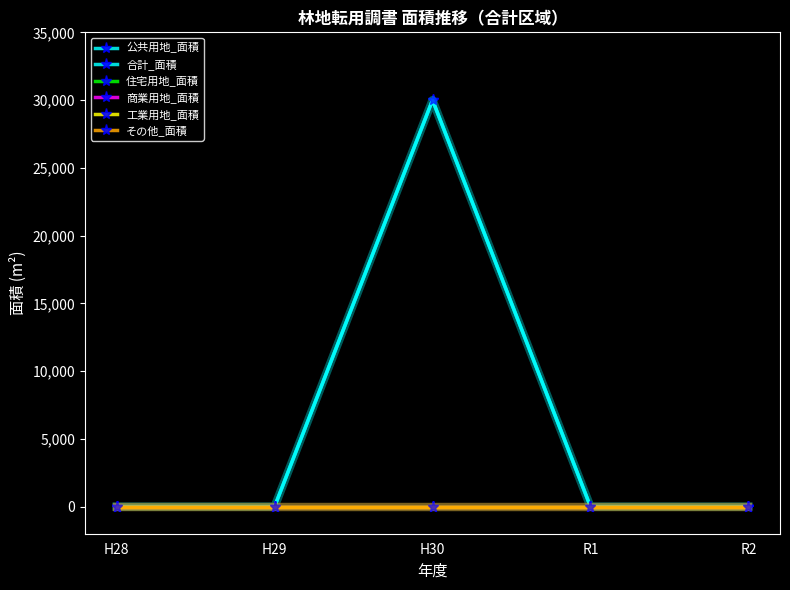

True or false: 商業用地_面積 and 公共用地_面積 intersect in this chart.

False